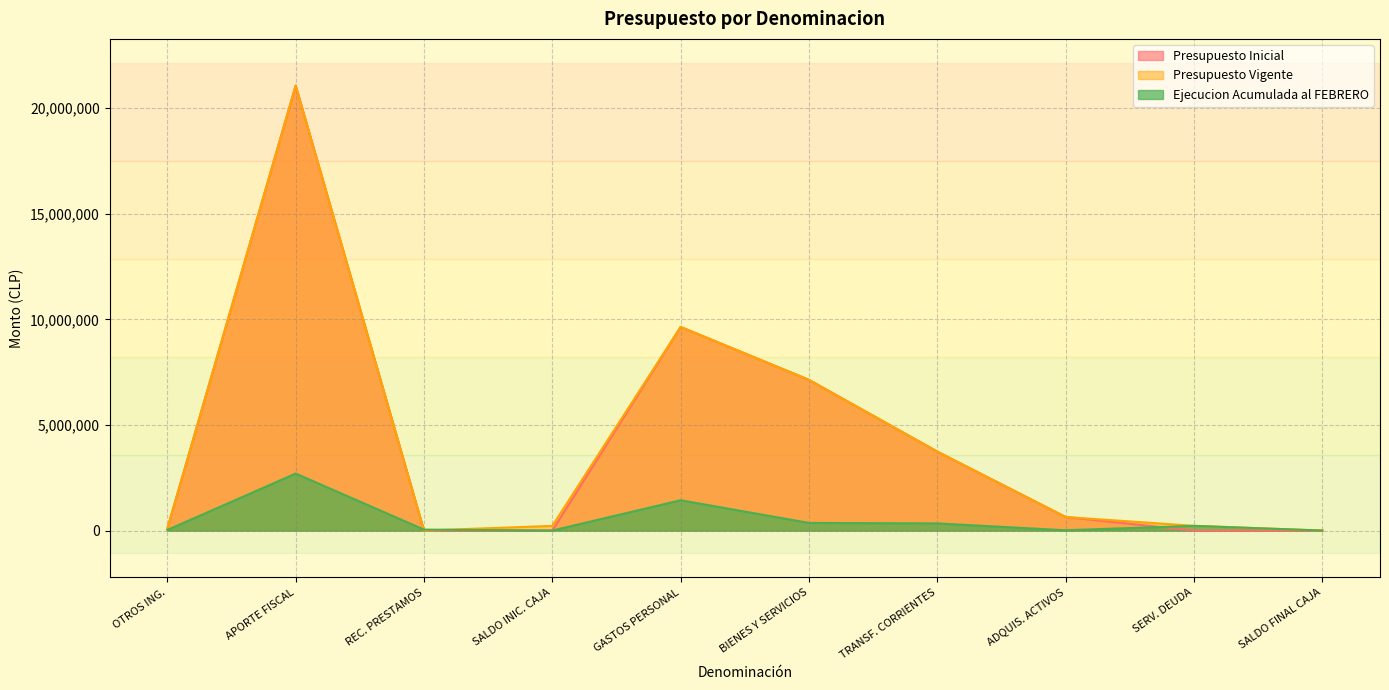

At which category does Presupuesto Vigente reach its first local valley?

REC. PRESTAMOS